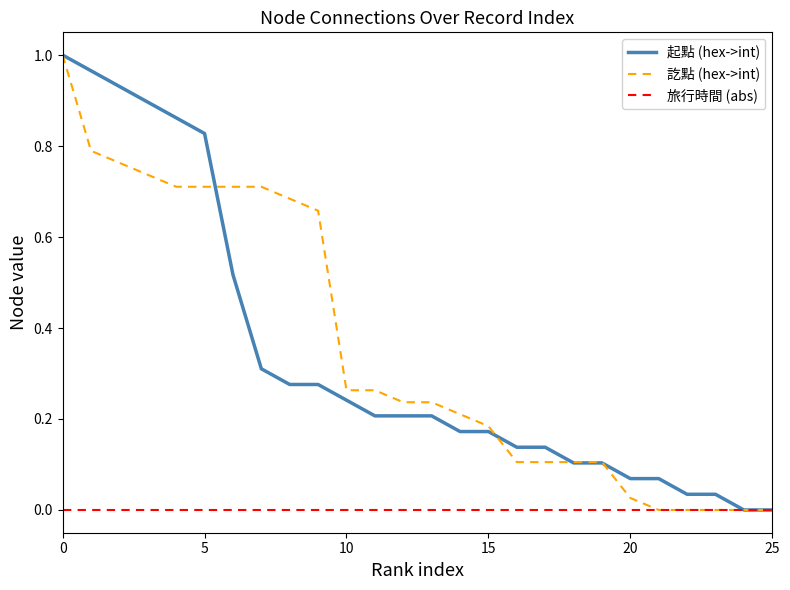

How many lines are shown in the chart?

3